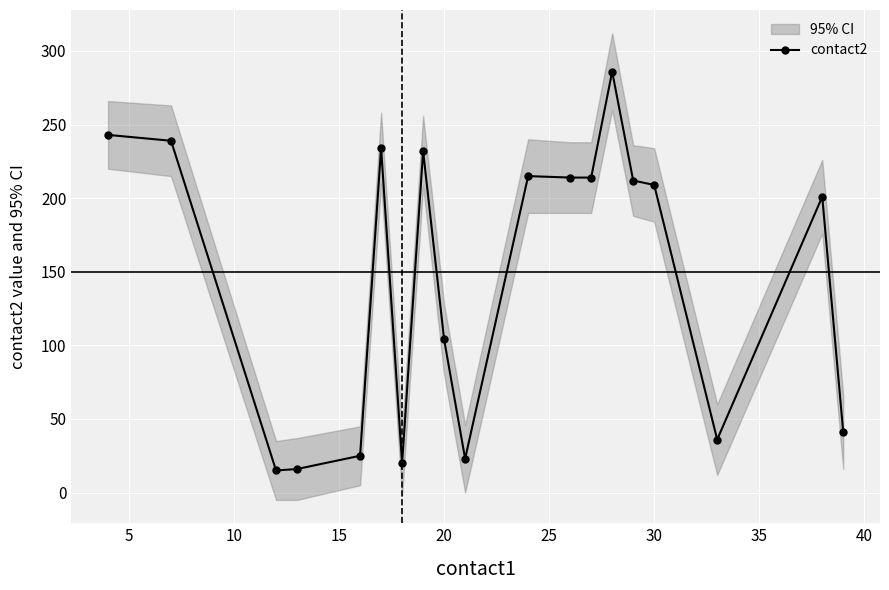

What is the difference between the maximum and second lowest values?

270